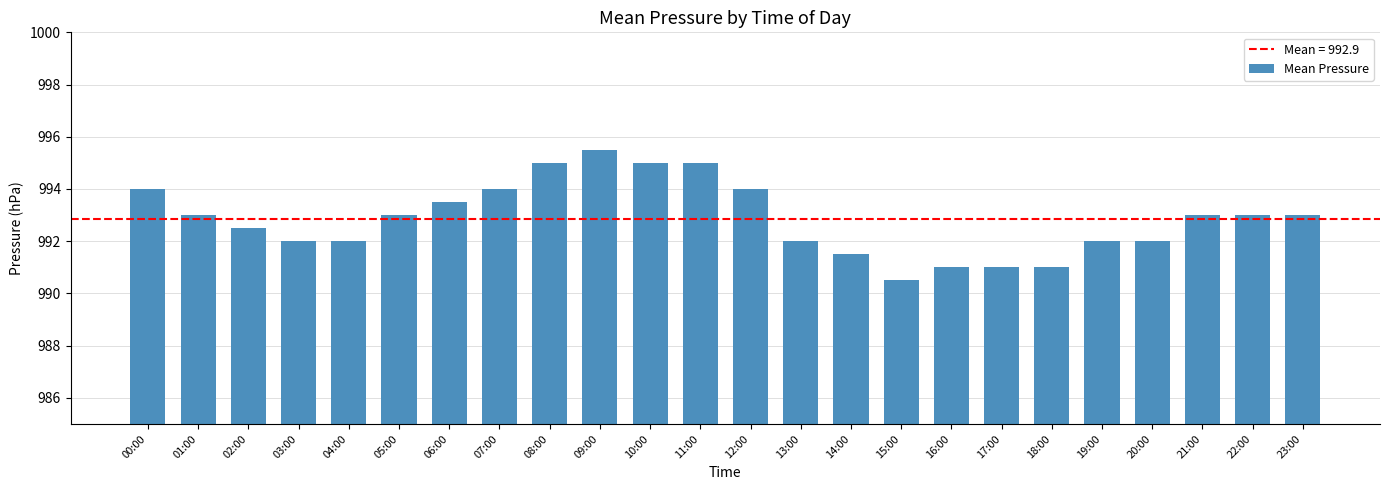

Read the value at 14:00.

991.5